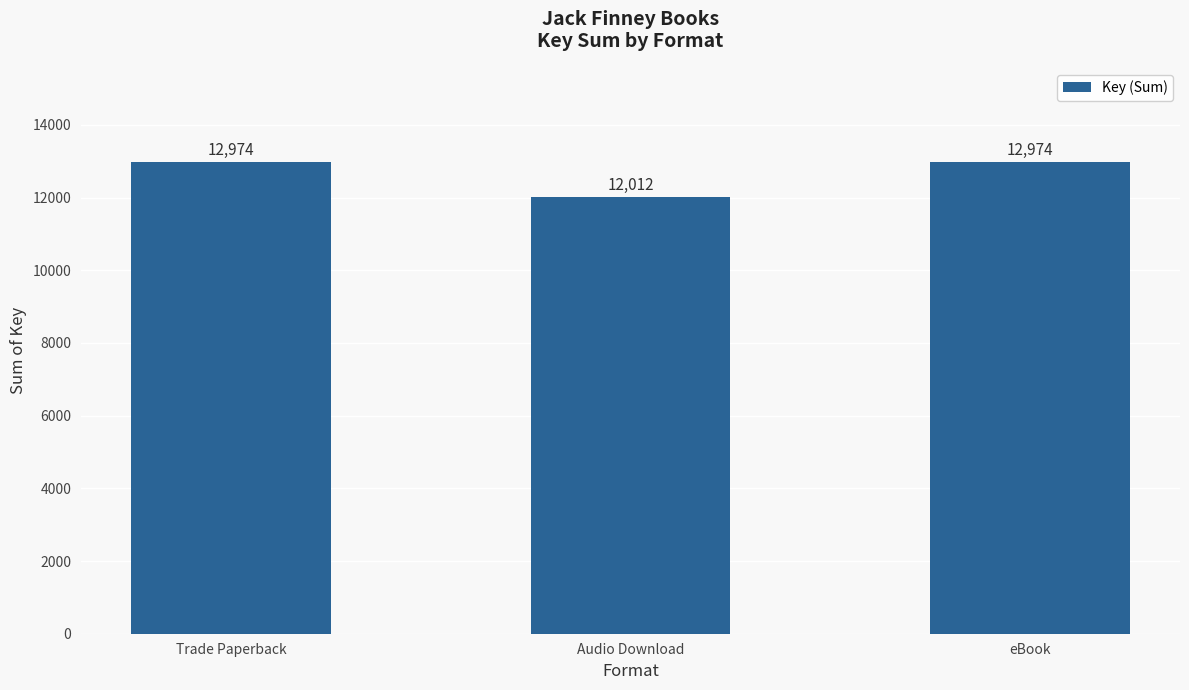

Between Audio Download and Trade Paperback, which is larger?

Trade Paperback